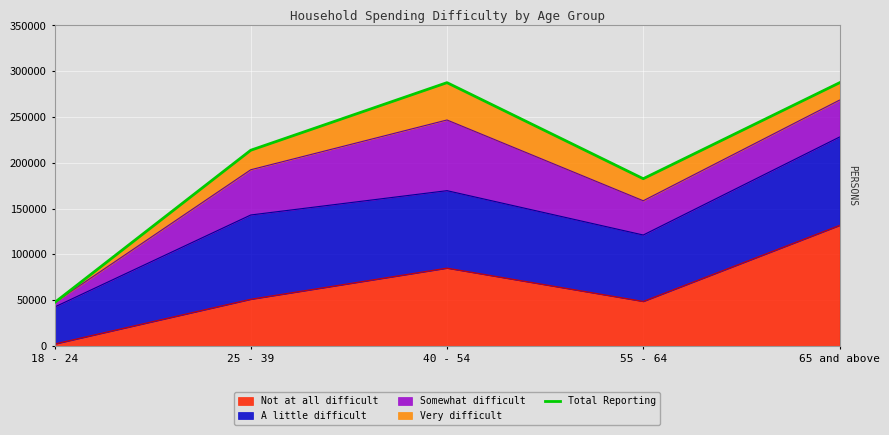

Is it true that the value at 18 - 24 is 47203?

True